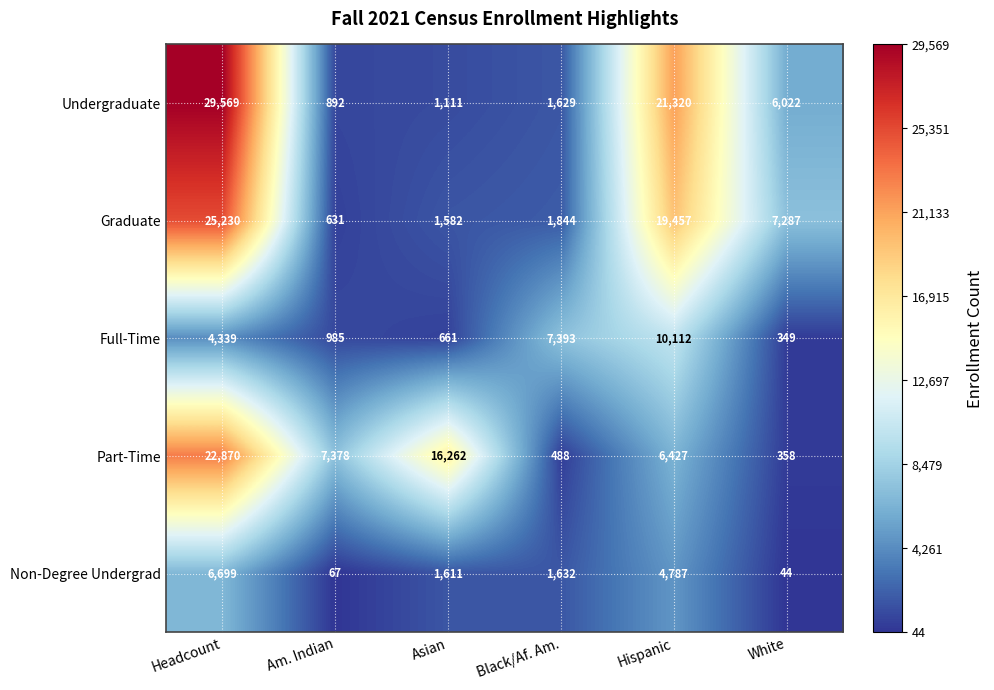

At which label does Graduate first exceed 7287?

Headcount